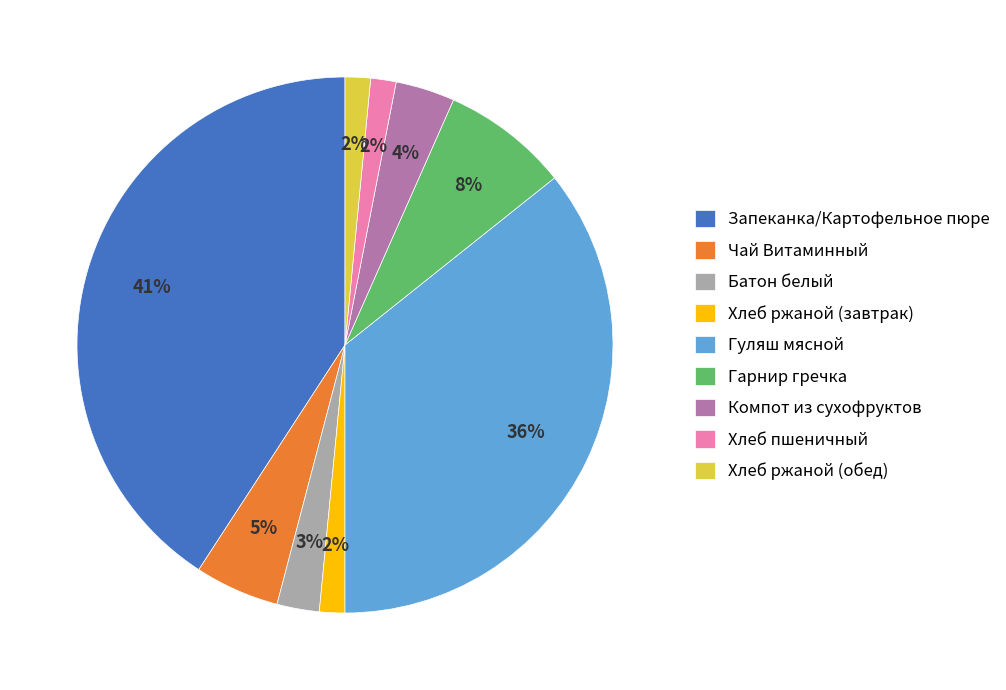

To the nearest percent, what is the combined percentage of Хлеб пшеничный and Чай Витаминный?

7%